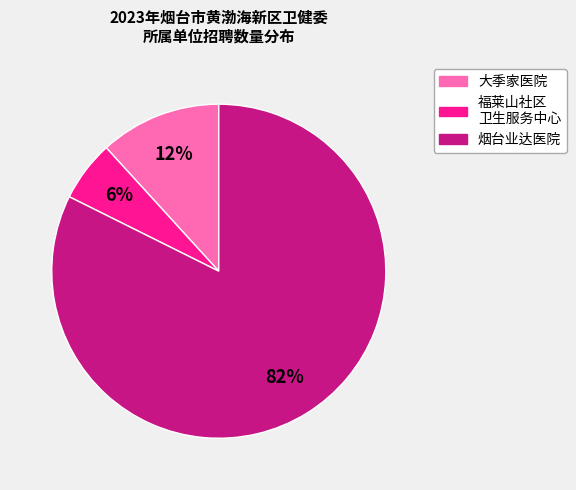

Is there a majority slice in this chart?

Yes